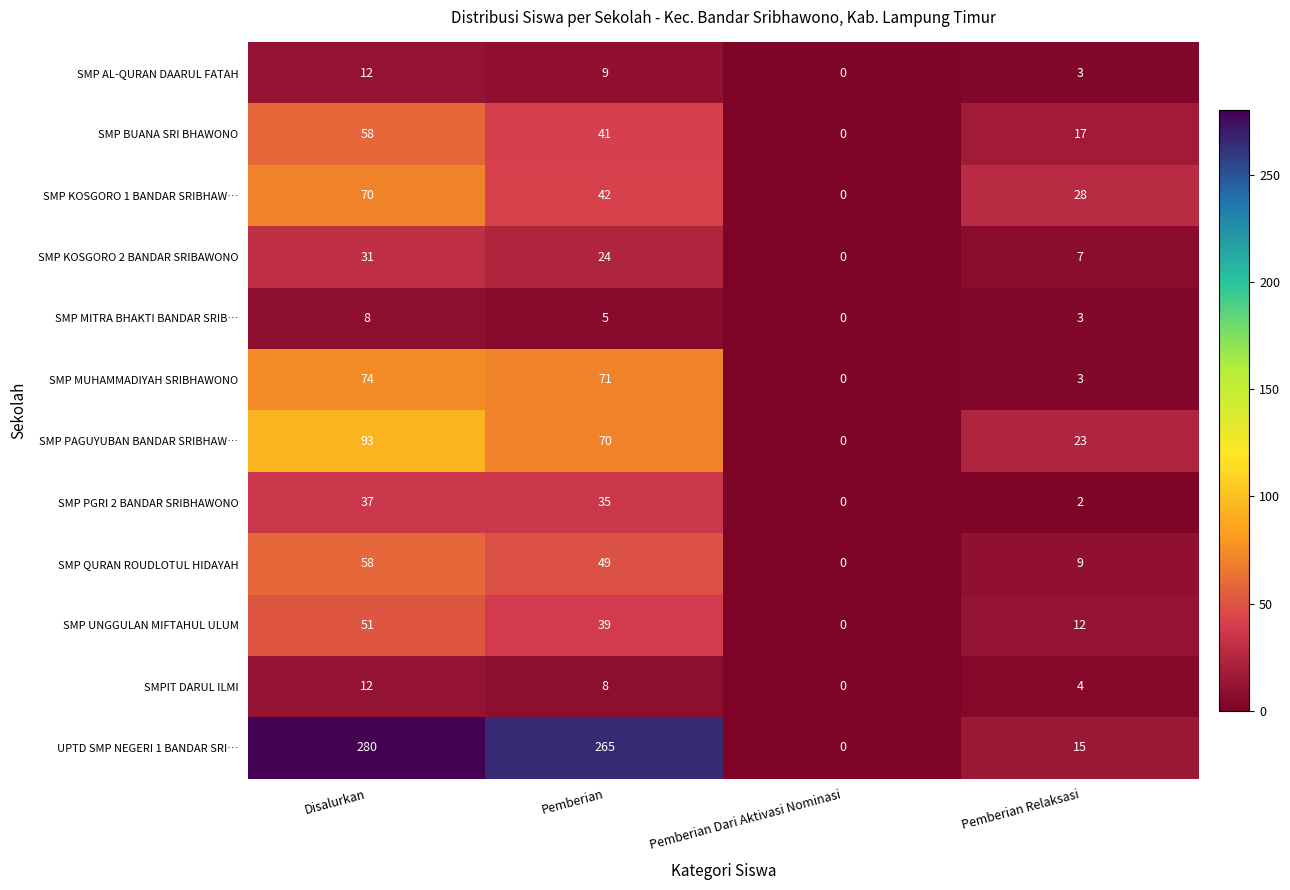

Count the number of categories in the chart.

4